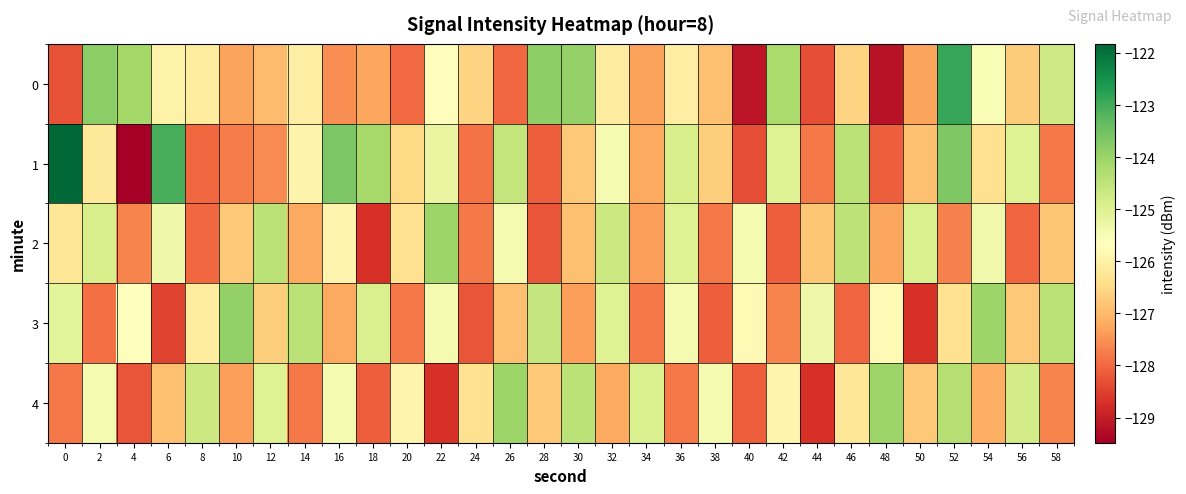

At which category is the sum across all series the highest?

52